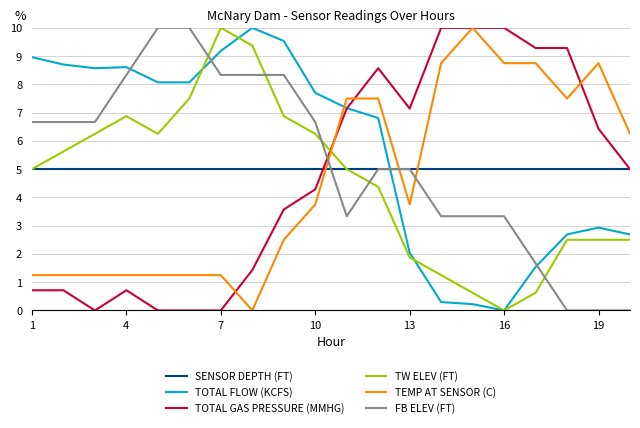

How many intersections are there between TEMP AT SENSOR (C) and FB ELEV (FT)?

3